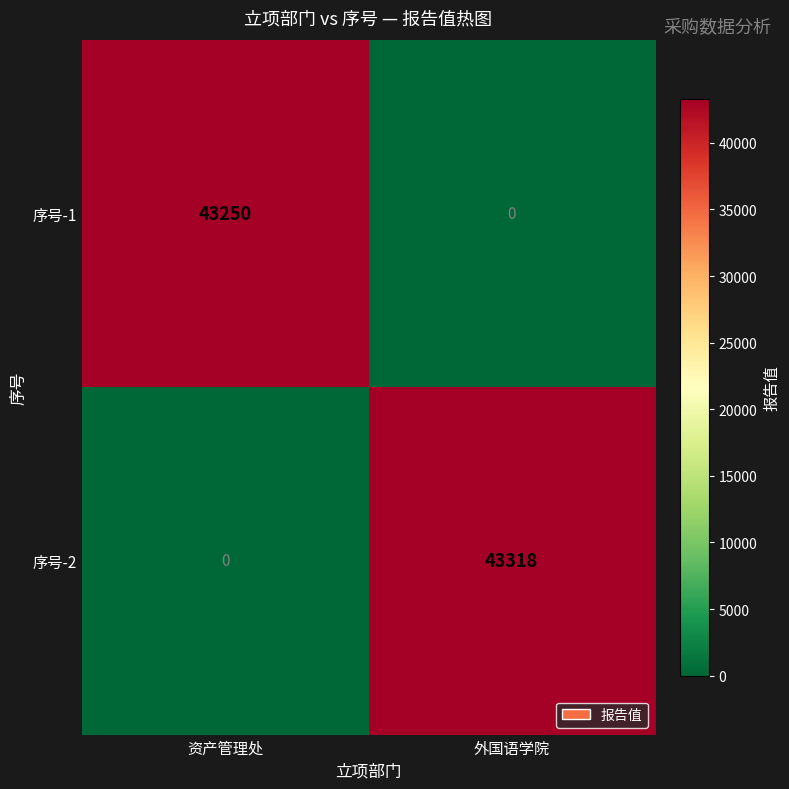

Rank the series by their maximum value, from highest to lowest.

序号-2, 序号-1